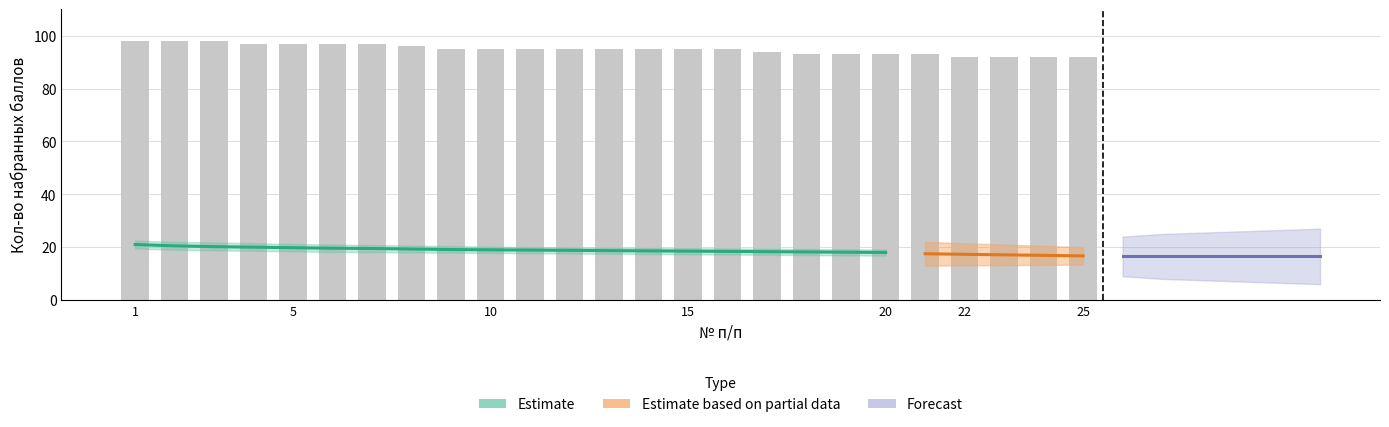

The chart shows a value of 129 at 3. True or false?

False